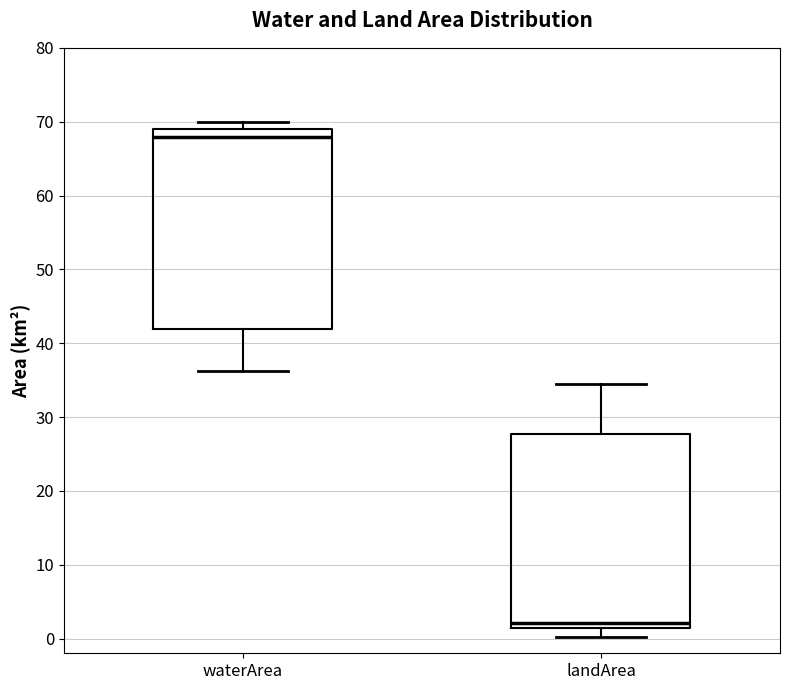

Which box has the lowest median line?

landArea